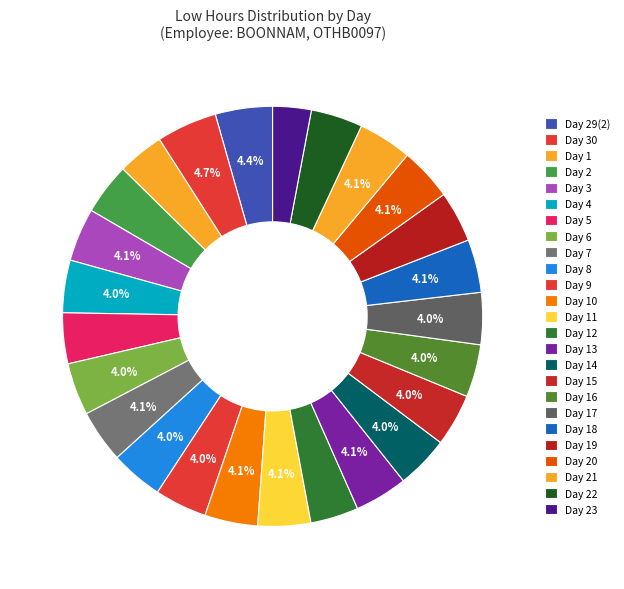

How many segments does this pie chart have?

25